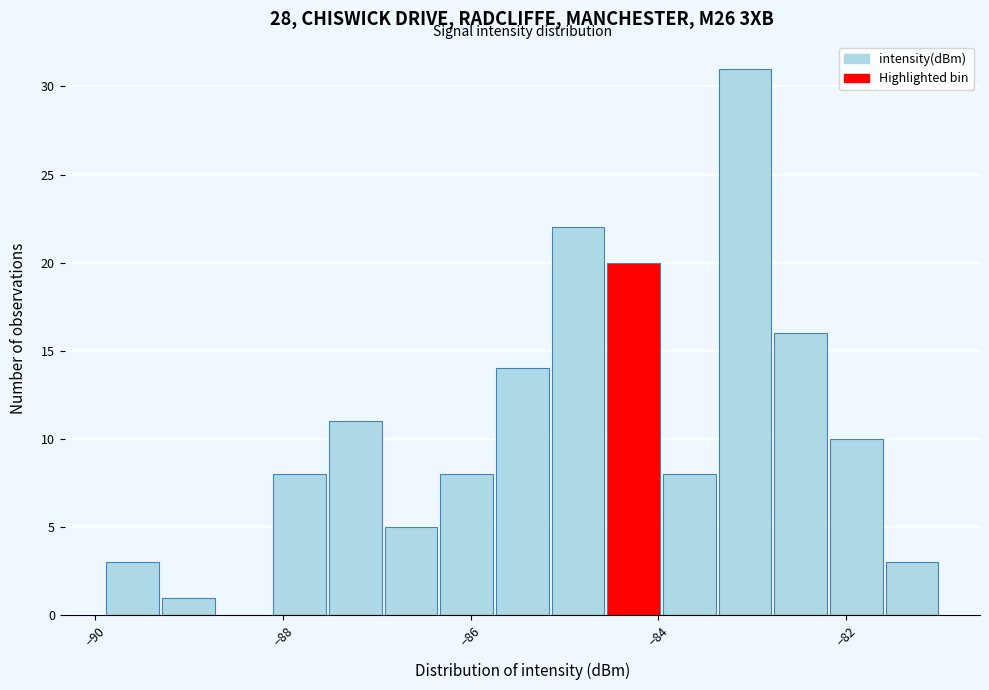

Around what value on the x-axis is the tallest bar? Give the approximate position of its centre, as read against the axis.

-83.0